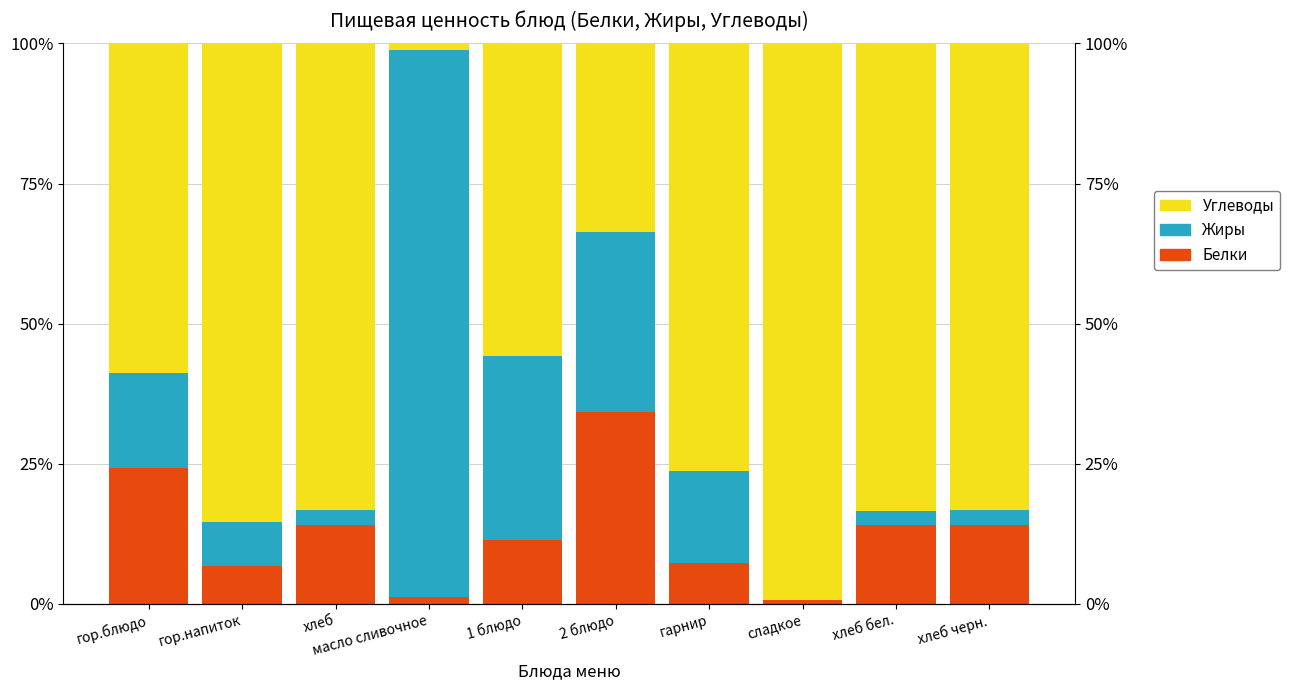

The Жиры series shows 0.0 at сладкое. True or false?

True